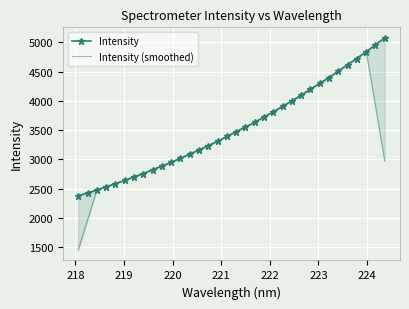

How many data points in Intensity are above 3474?

17